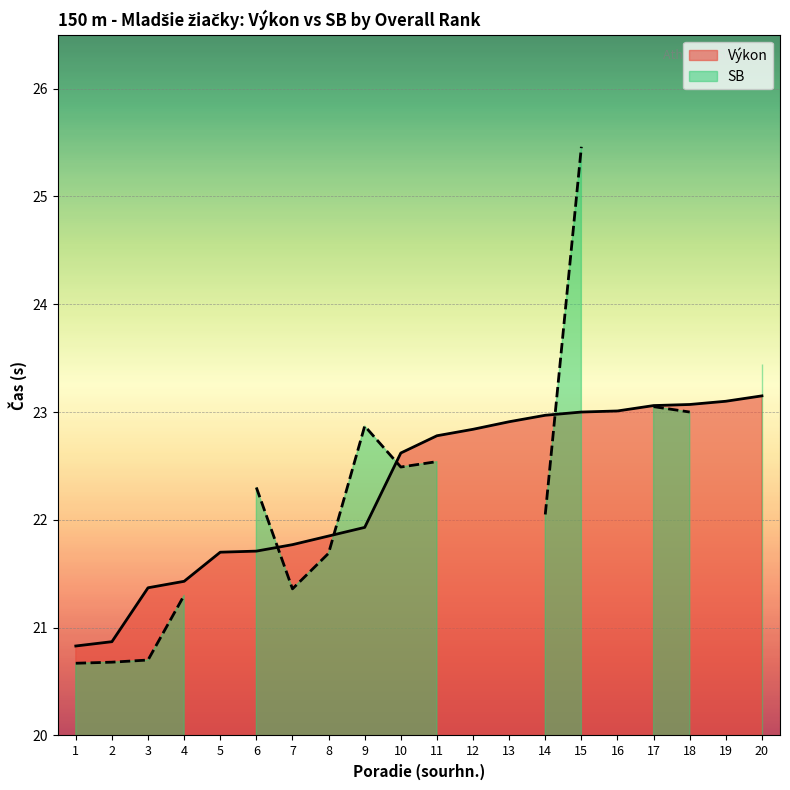

Reading right to left, list all the values displayed in this chart.

23.1	23.1	23.1	23.1	23.0	23.0	23.0	22.9	22.8	22.8	22.6	21.9	21.9	21.8	21.7	21.7	21.4	21.4	20.9	20.8